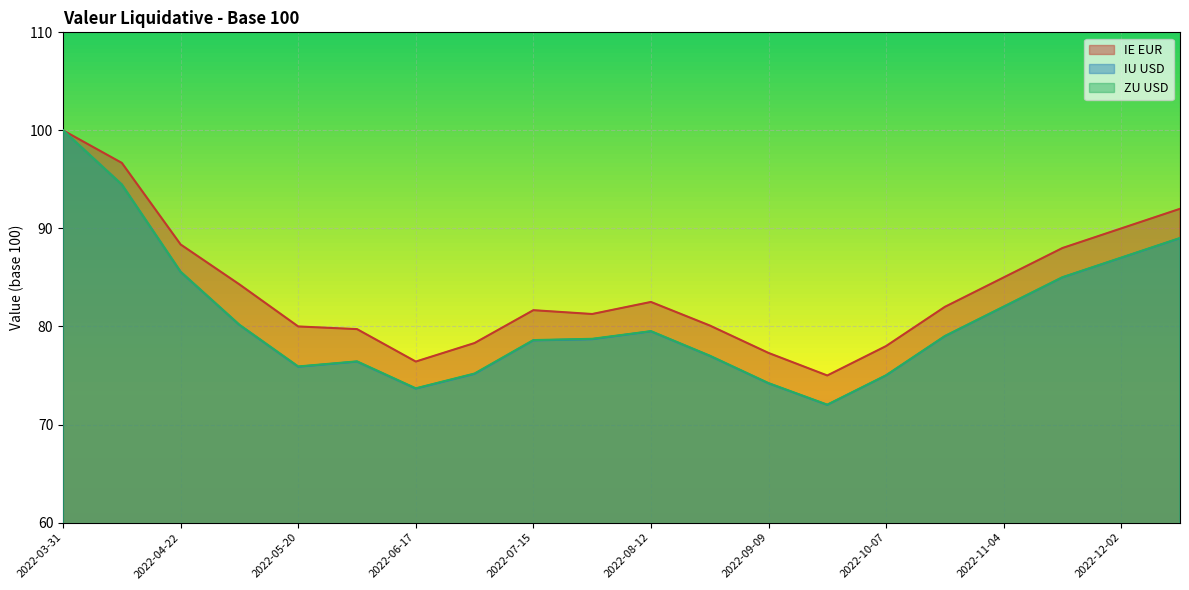

Reading right to left, extract all data points from this chart.

IE EUR: 2022-12-16=92.0	2022-12-02=90.0	2022-11-18=88.0	2022-11-04=85.0	2022-10-21=82.0	2022-10-07=78.0	2022-09-23=75.0	2022-09-09=77.3	2022-08-26=80.1	2022-08-12=82.5	2022-07-29=81.3	2022-07-15=81.7	2022-07-01=78.3	2022-06-17=76.4	2022-06-03=79.7	2022-05-20=80.0	2022-05-06=84.3	2022-04-22=88.4	2022-04-08=96.7	2022-03-31=100.0
IU USD: 2022-12-16=89.0	2022-12-02=87.0	2022-11-18=85.0	2022-11-04=82.0	2022-10-21=79.0	2022-10-07=75.0	2022-09-23=72.0	2022-09-09=74.2	2022-08-26=77.0	2022-08-12=79.5	2022-07-29=78.7	2022-07-15=78.6	2022-07-01=75.2	2022-06-17=73.7	2022-06-03=76.4	2022-05-20=75.9	2022-05-06=80.2	2022-04-22=85.6	2022-04-08=94.5	2022-03-31=100.0
ZU USD: 2022-12-16=89.0	2022-12-02=87.0	2022-11-18=85.0	2022-11-04=82.0	2022-10-21=79.0	2022-10-07=75.0	2022-09-23=72.0	2022-09-09=74.2	2022-08-26=77.0	2022-08-12=79.5	2022-07-29=78.7	2022-07-15=78.6	2022-07-01=75.2	2022-06-17=73.7	2022-06-03=76.4	2022-05-20=75.9	2022-05-06=80.2	2022-04-22=85.6	2022-04-08=94.5	2022-03-31=100.0